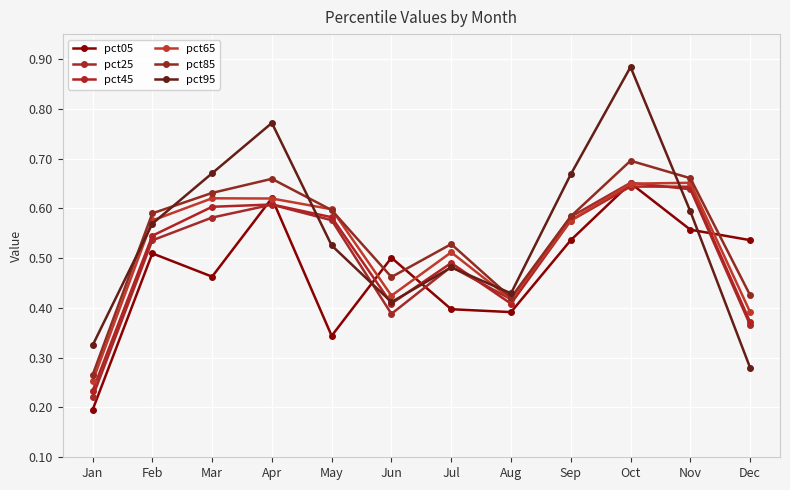

Count the number of data series in this chart.

6